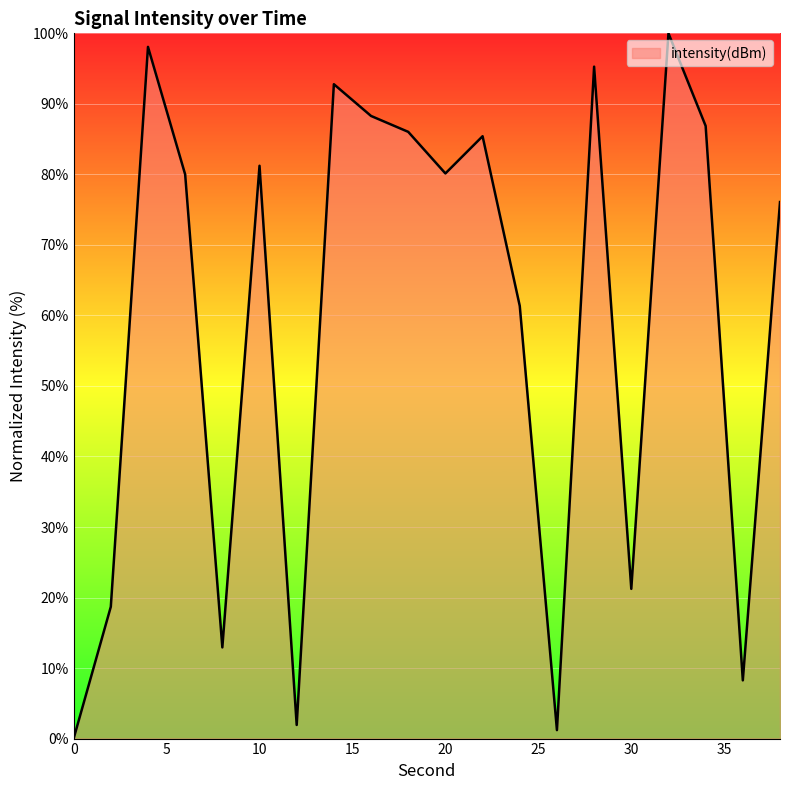

What is the maximum value shown in the chart?

100.0